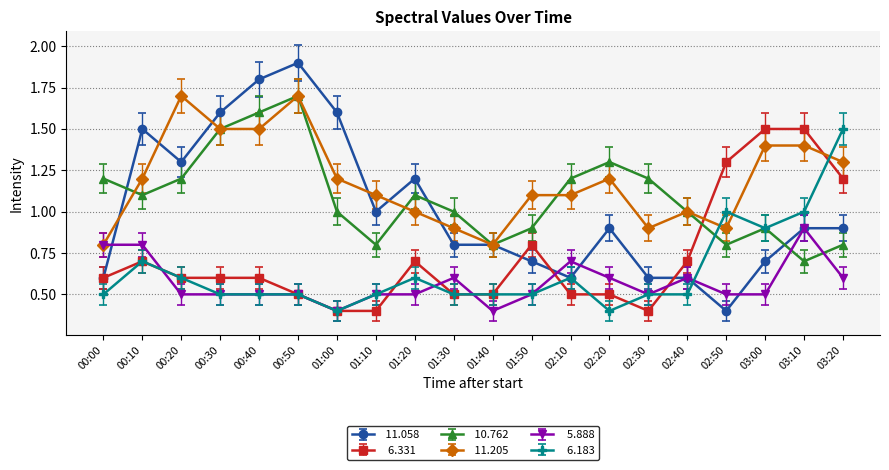

Which label corresponds to the largest value in the chart?

00:50